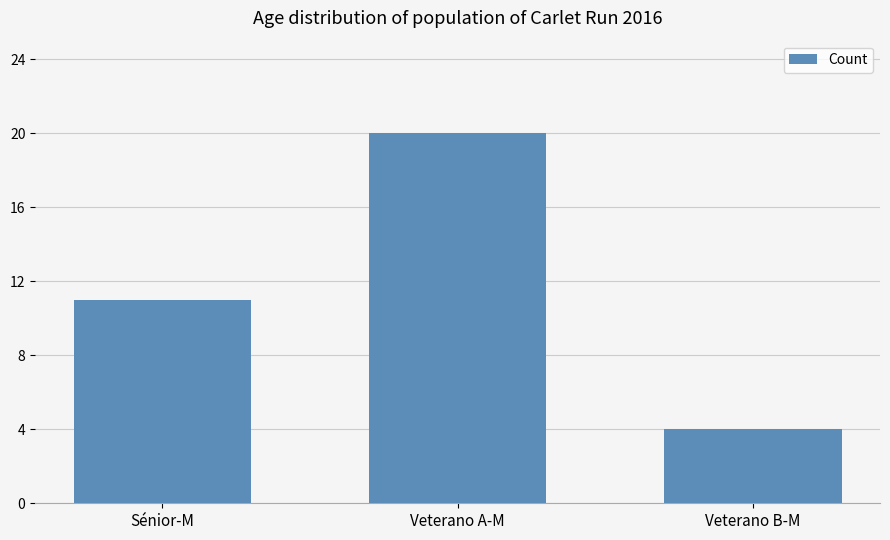

What is the value of the 2nd bar from the left?

20